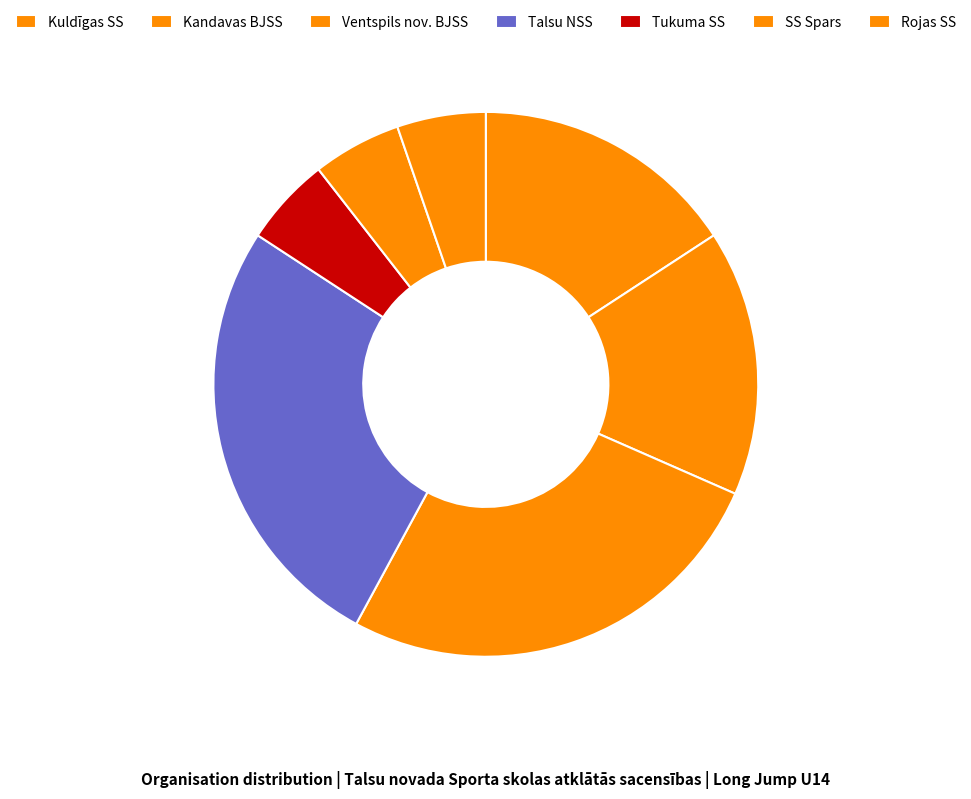

Count the number of slices in the pie.

7